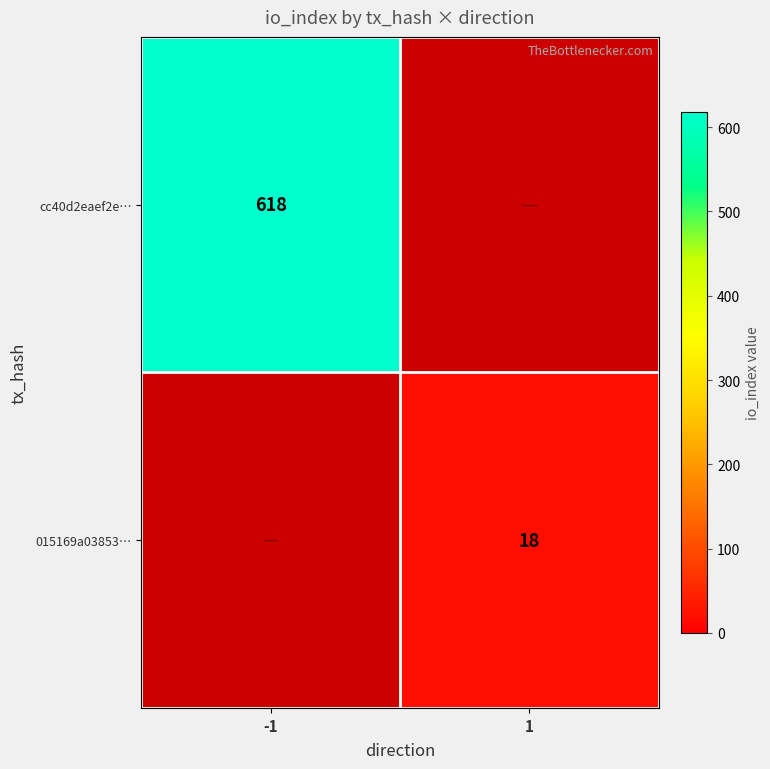

Is the value of 015169a03853… at 1 greater than the value of cc40d2eaef2e… at -1?

No